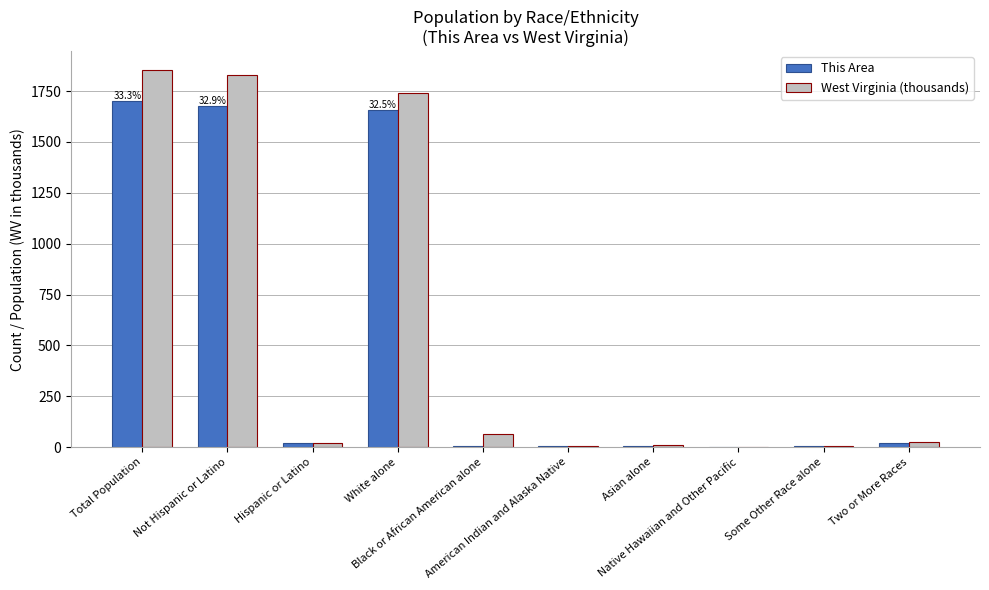

What is the maximum value shown in the chart?

1853.0